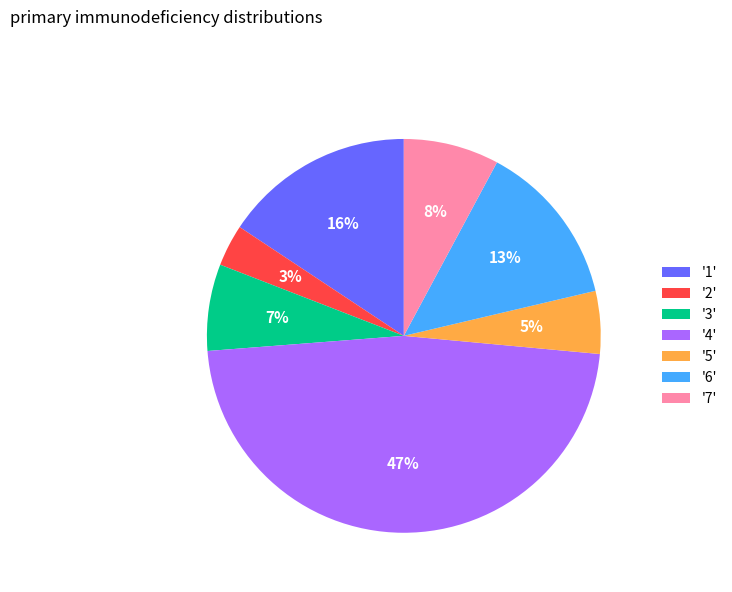

Does any single category account for the majority?

No